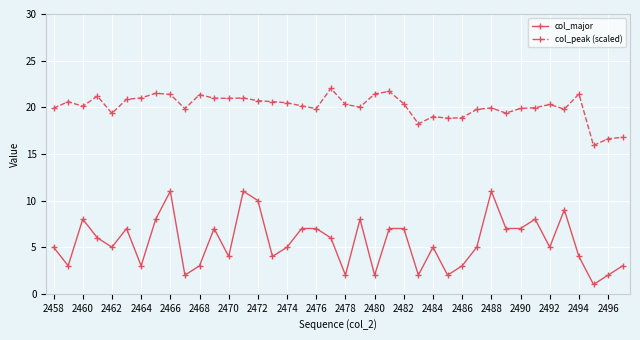

Rank the series by their average value, from lowest to highest.

col_major, col_peak (scaled)